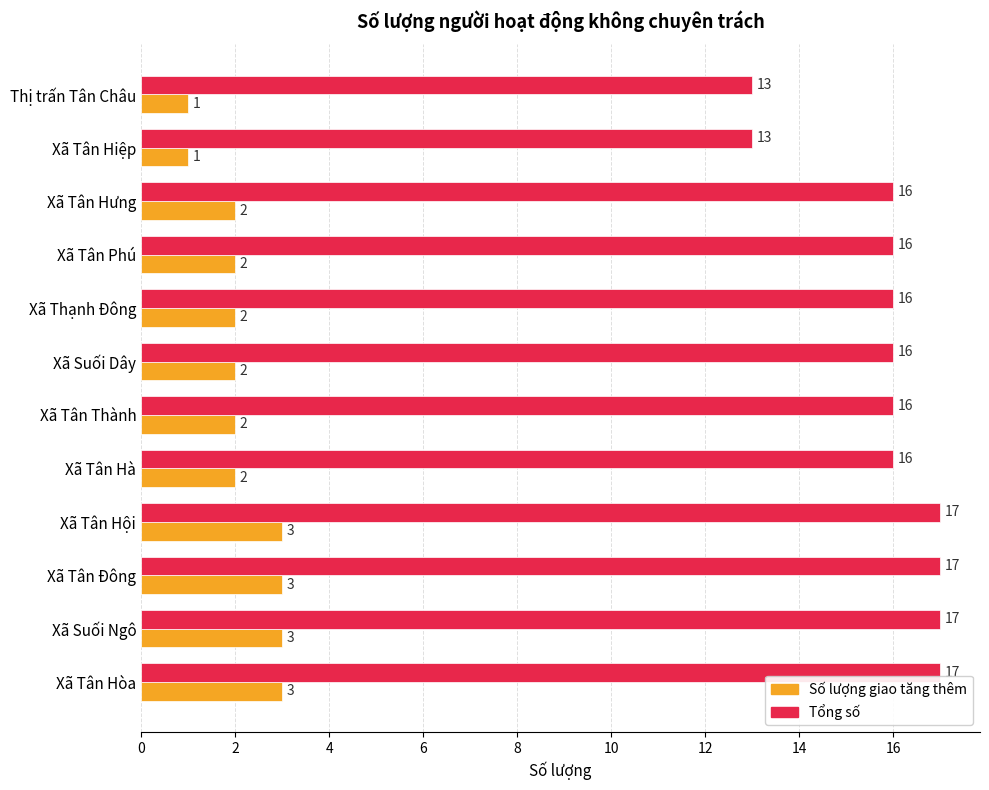

Count the Số lượng giao tăng thêm values in the range 2 to 3.

10